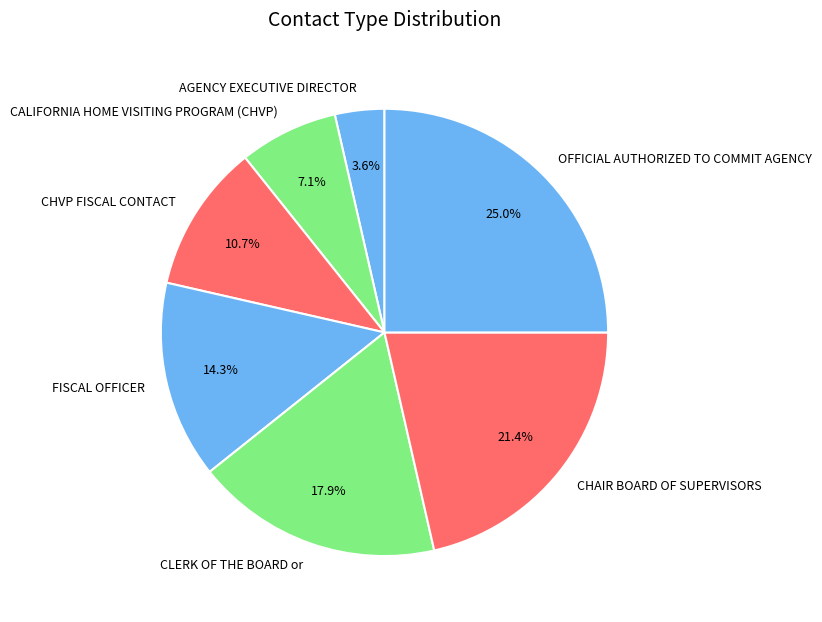

What portion of the pie excludes AGENCY EXECUTIVE DIRECTOR?

96.4%